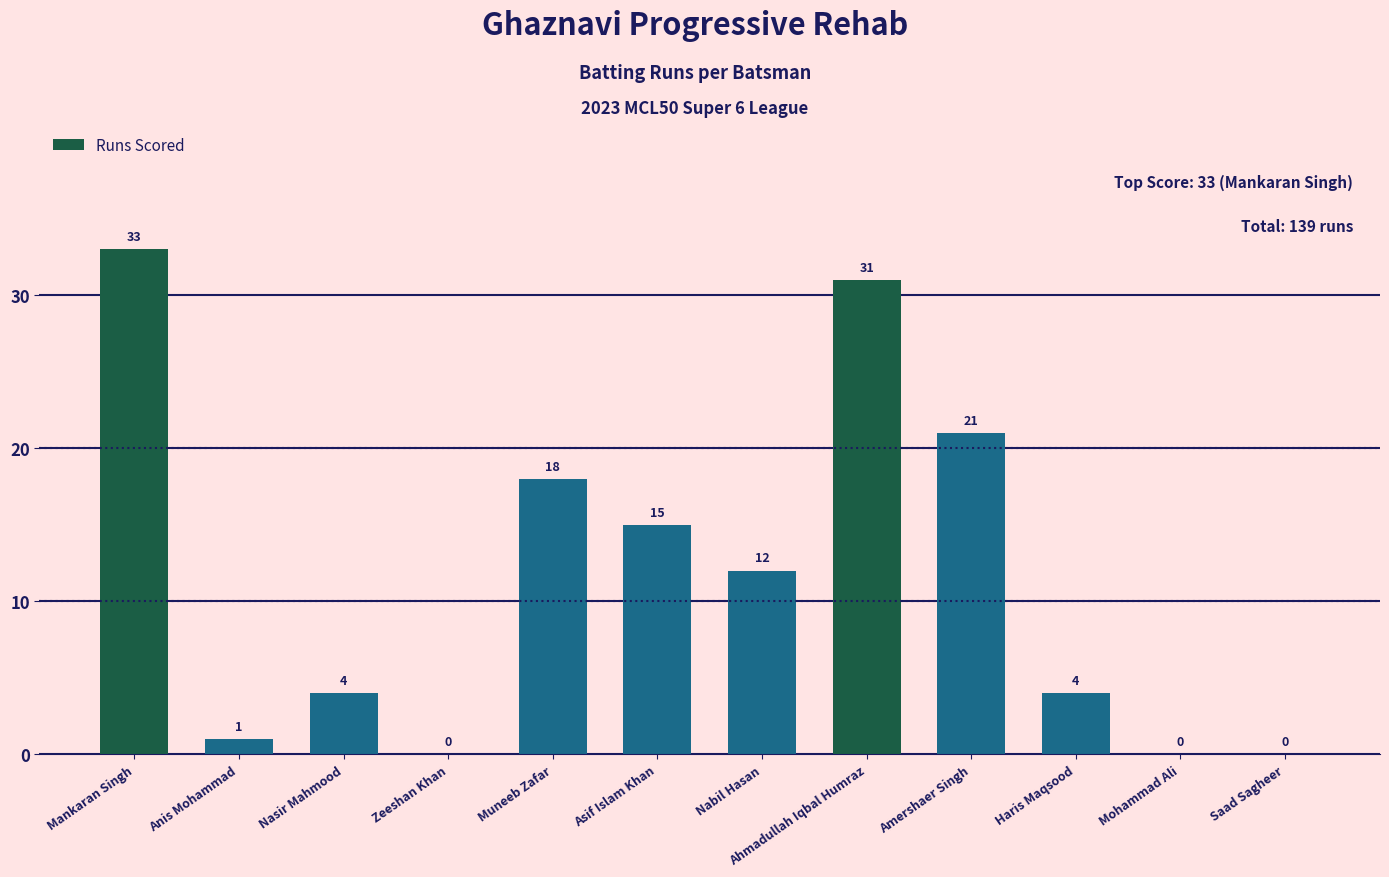

Which category has the highest value across all series?

Mankaran Singh